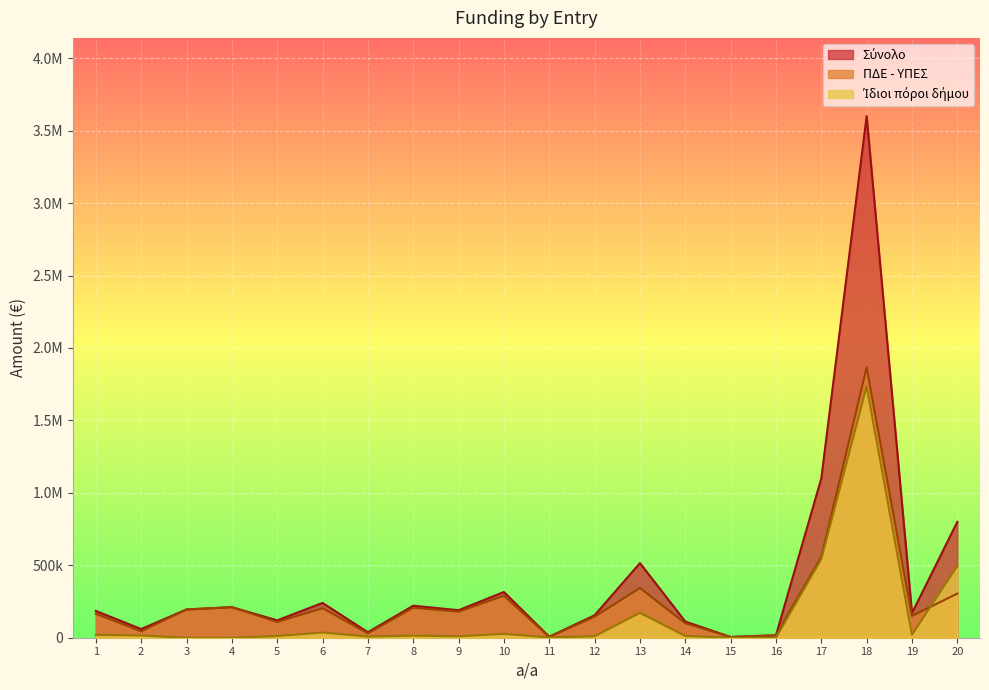

Does the chart display data point markers on the line(s)?

No